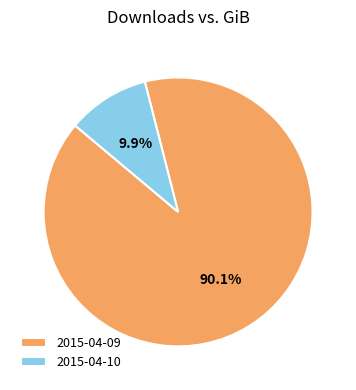

Does 2015-04-10 account for over 50% of the chart?

No